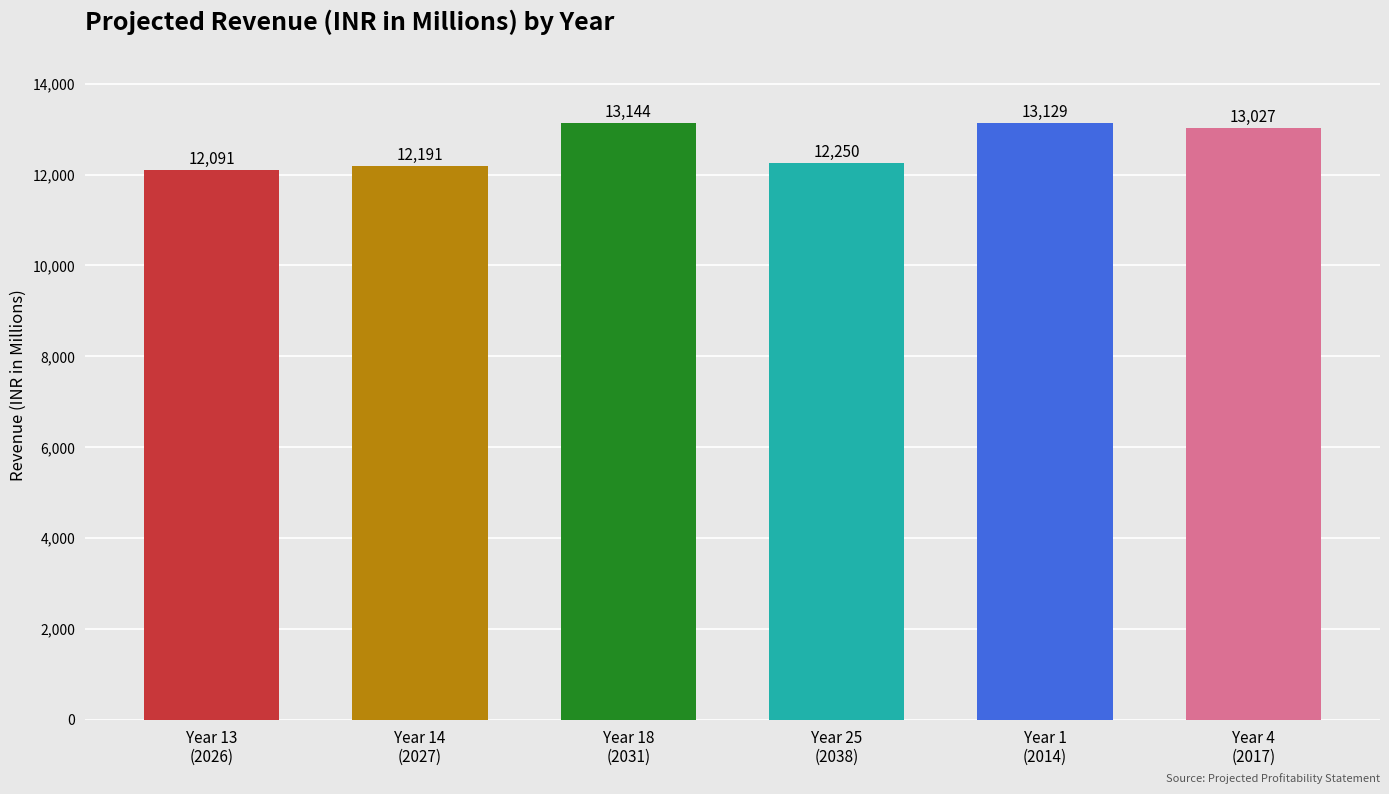

The value at Year 4
(2017) is 6193.6. True or false?

False